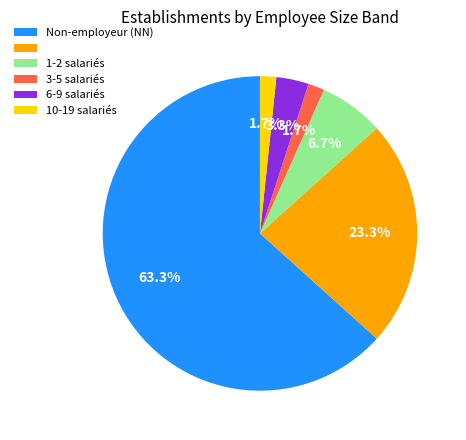

Does any single category account for the majority?

Yes